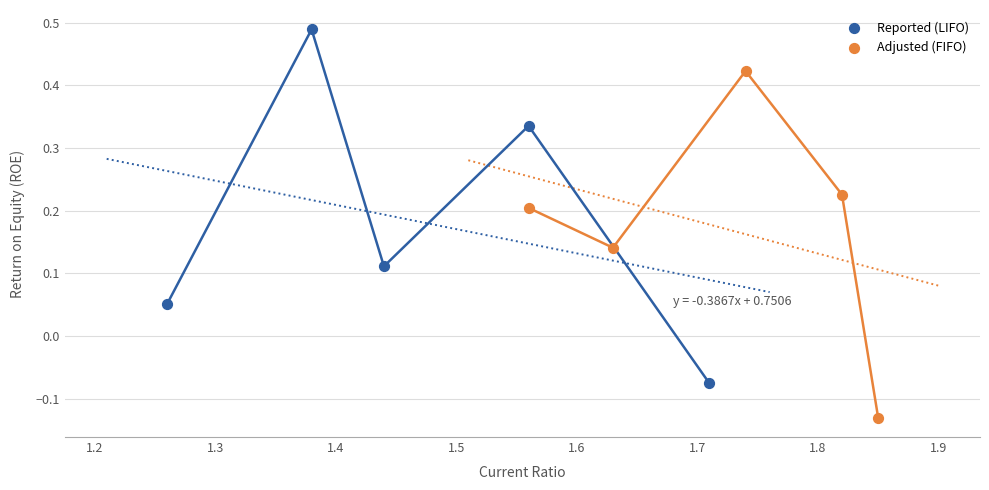

Which series reaches the maximum Y coordinate?

Reported (LIFO)